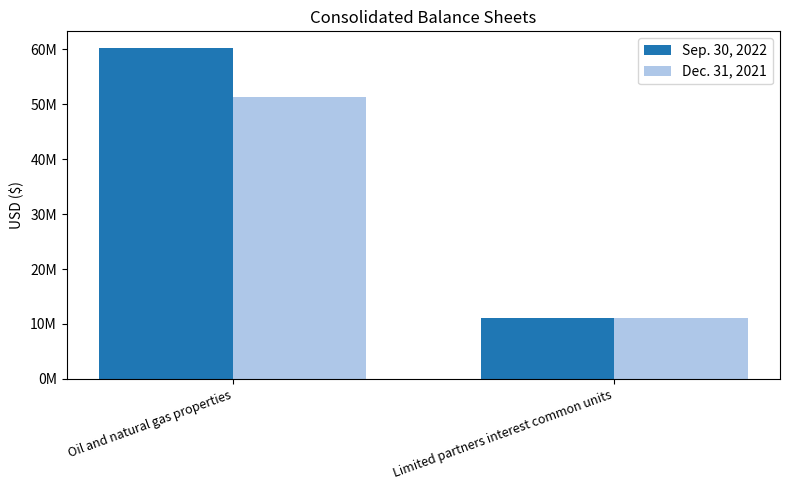

At which category is the sum across all series the highest?

Oil and natural gas properties